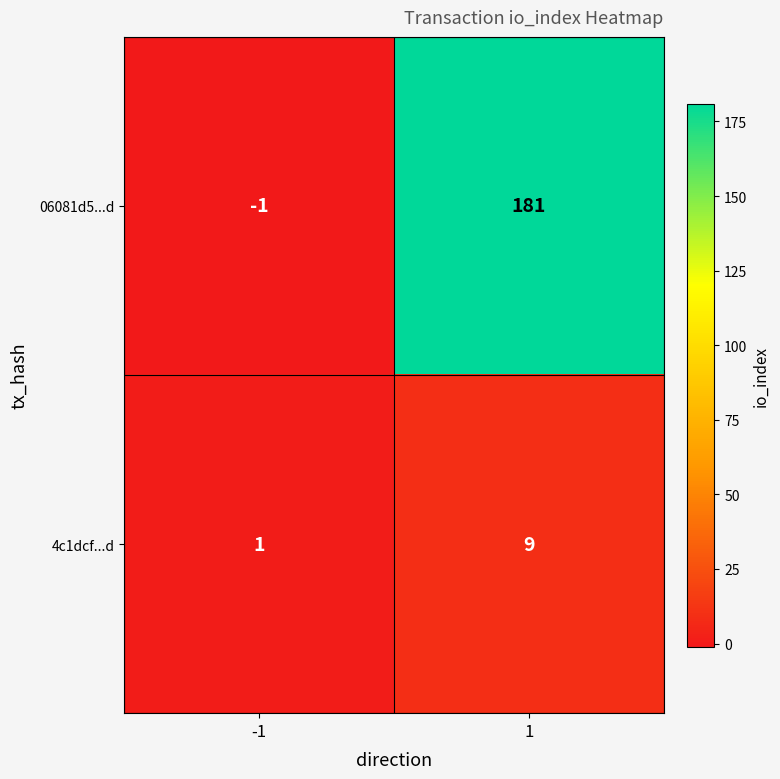

Read the 4c1dcf...d value at 1.

9